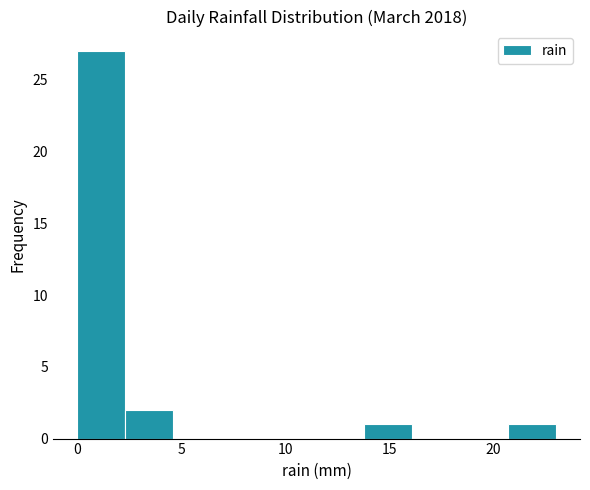

Over which range of the x-axis is the bar tallest?

0.0 to 2.3